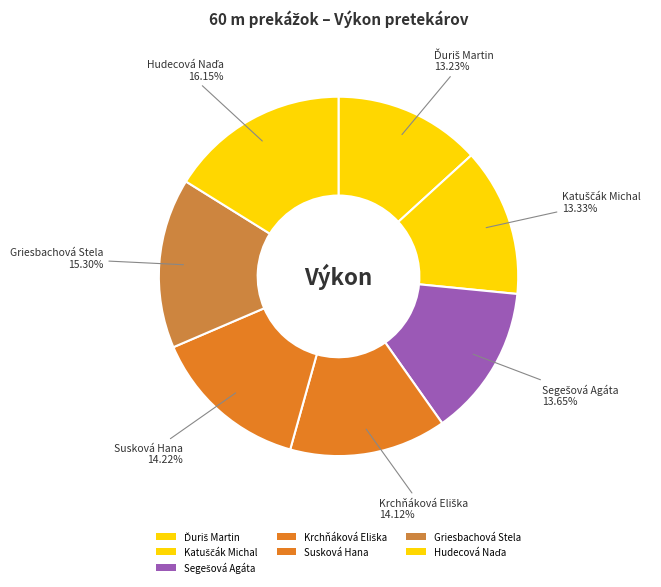

To the nearest percent, what percentage of the pie is Segešová Agáta?

14%